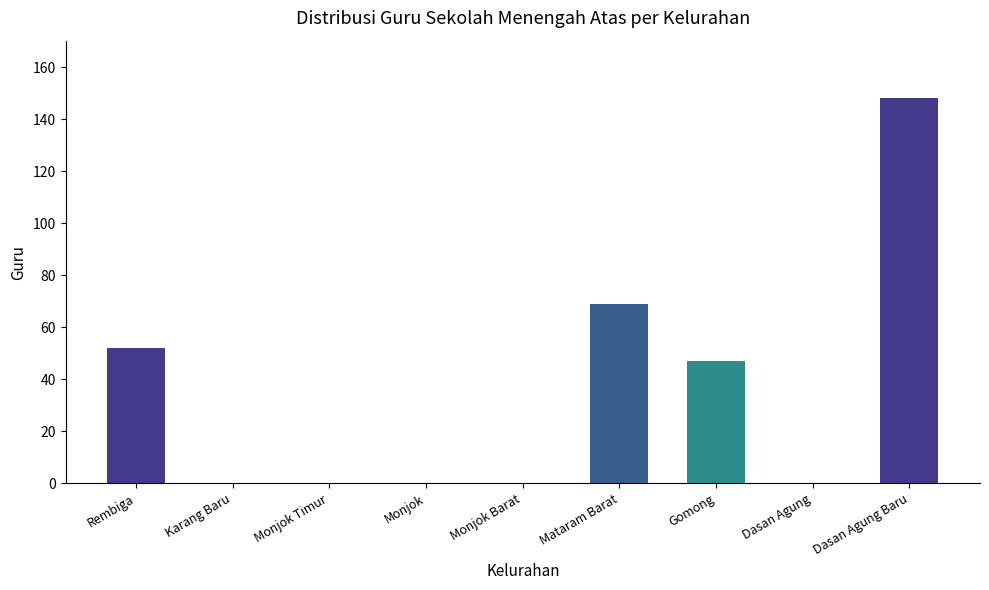

What is the maximum value shown in the chart?

148